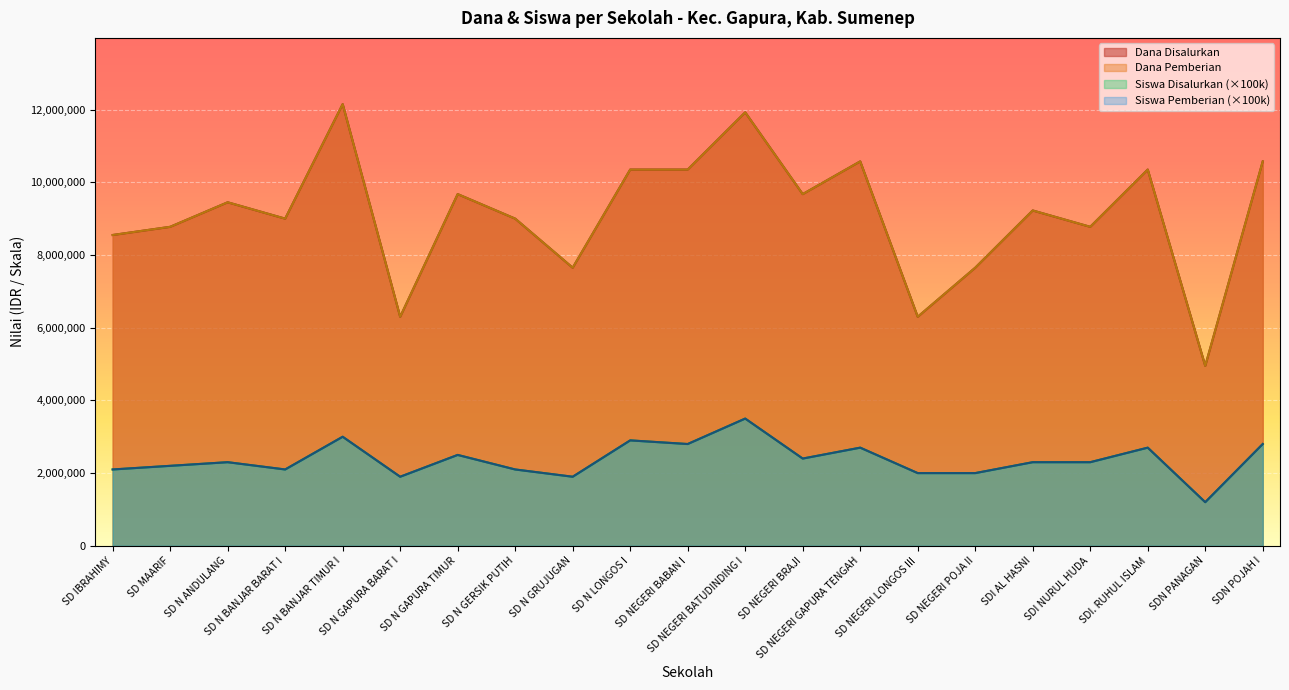

What are all the series names shown in the legend?

Disalurkan, Pemberian, Siswa Disalurkan, Siswa Pemberian